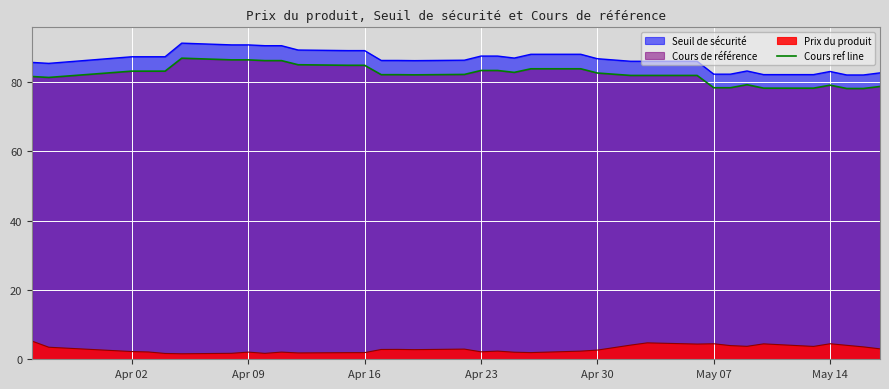

What is the difference between the maximum and minimum values?

8.8